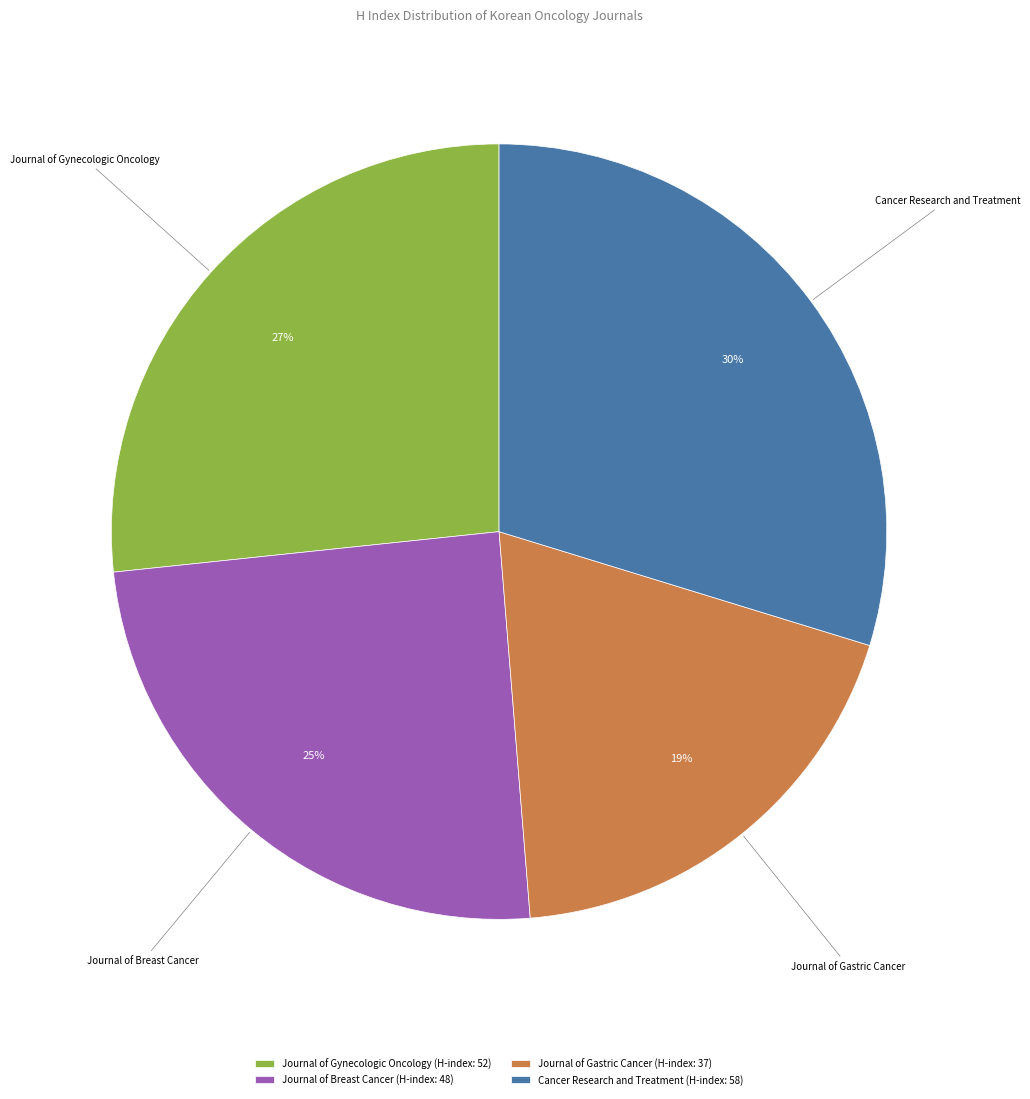

To the nearest percent, what is the difference between the Journal of Gastric Cancer and Journal of Gynecologic Oncology slice percentages?

8%